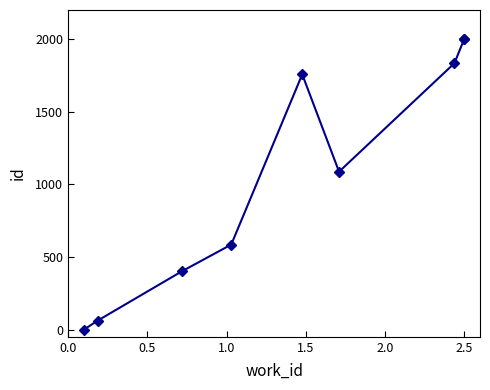

How many data points are less than 1086?

4